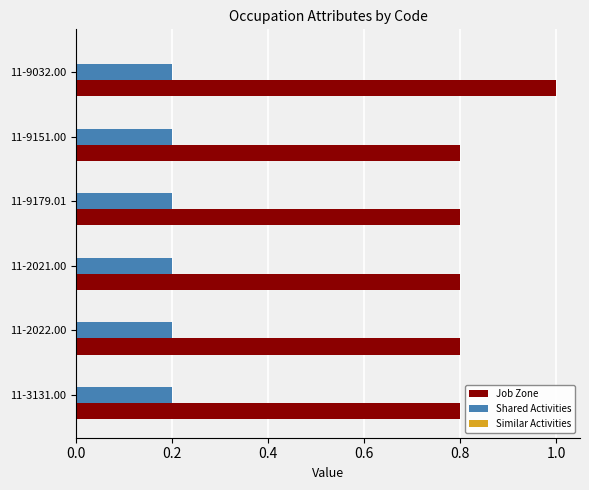

The Job Zone series shows 1.4 at 11-9032.00. True or false?

False